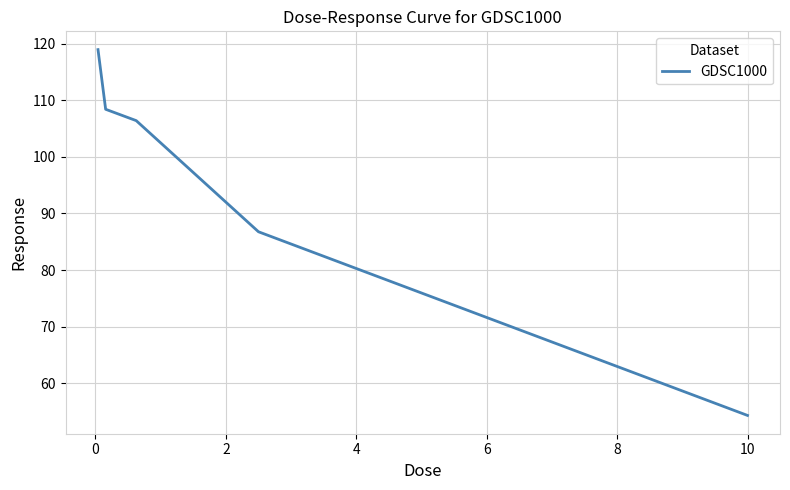

What is the average value?

95.0